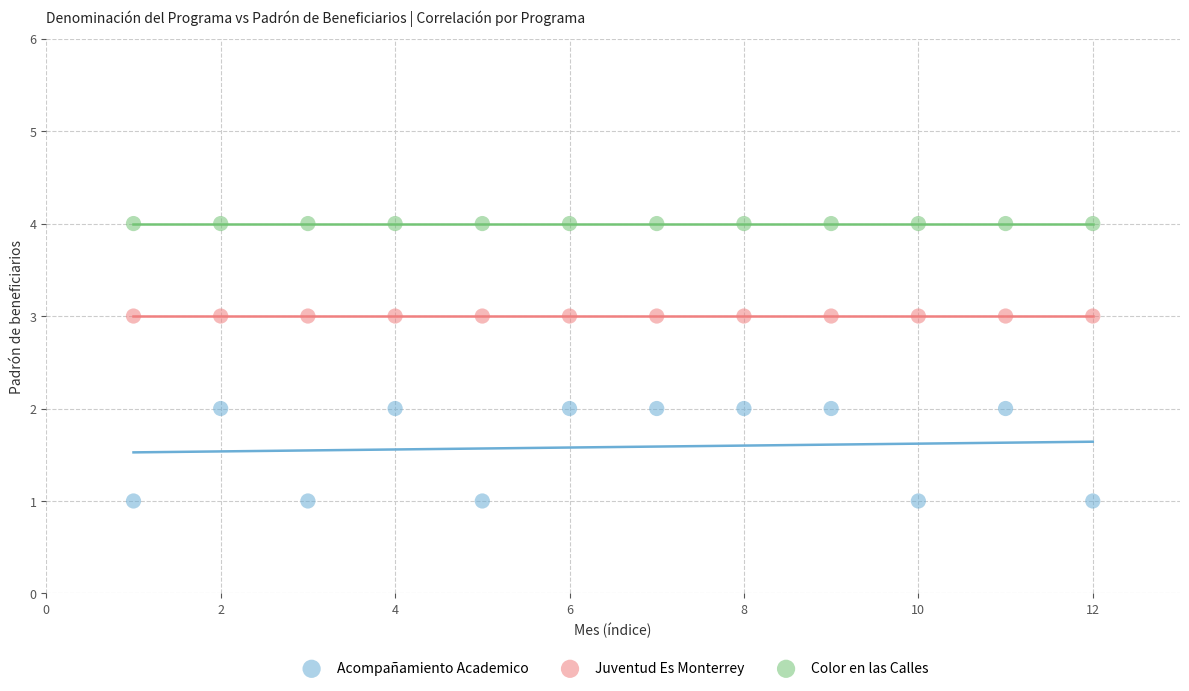

Which series contains the lowest Y value?

Acompañamiento Academico